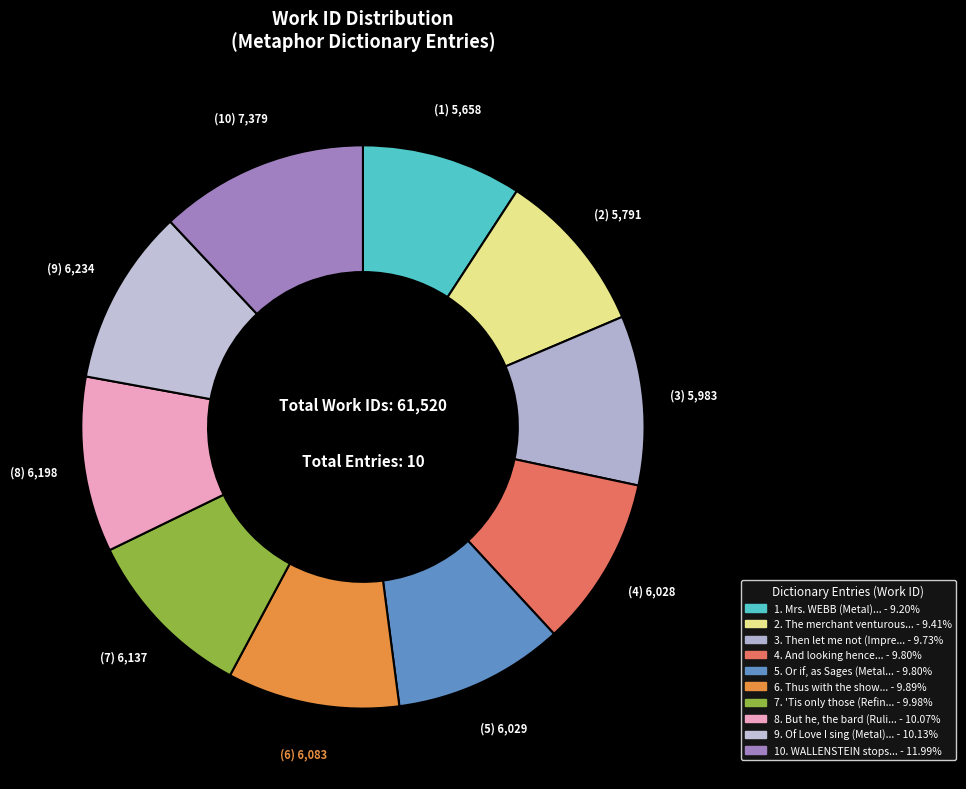

How many slices are in this pie chart?

10